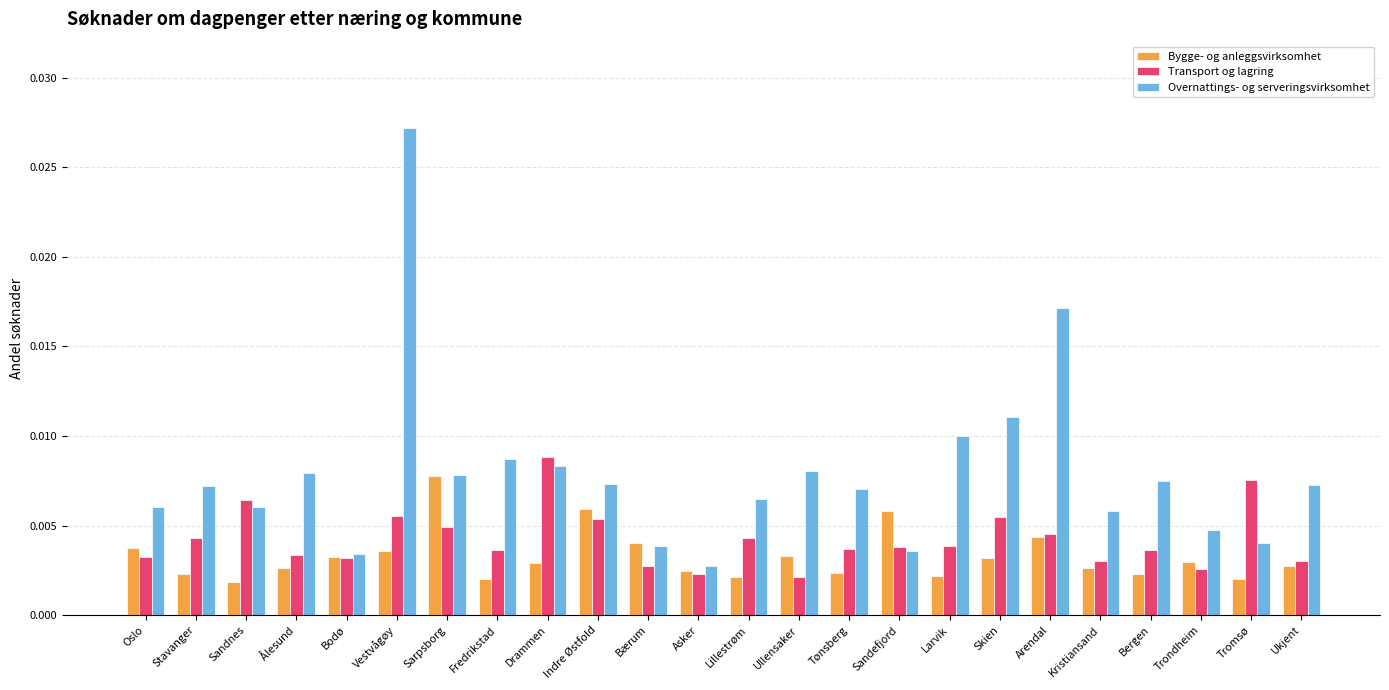

Count the number of categories in the chart.

24